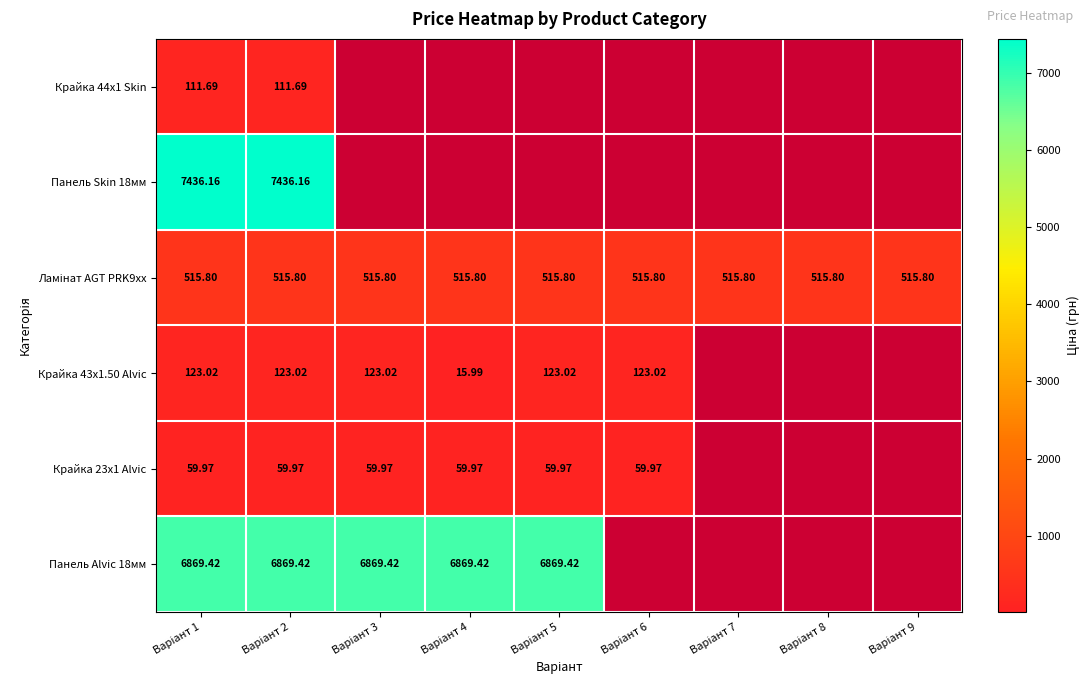

At which category does the chart reach its peak across all series?

Варіант 1